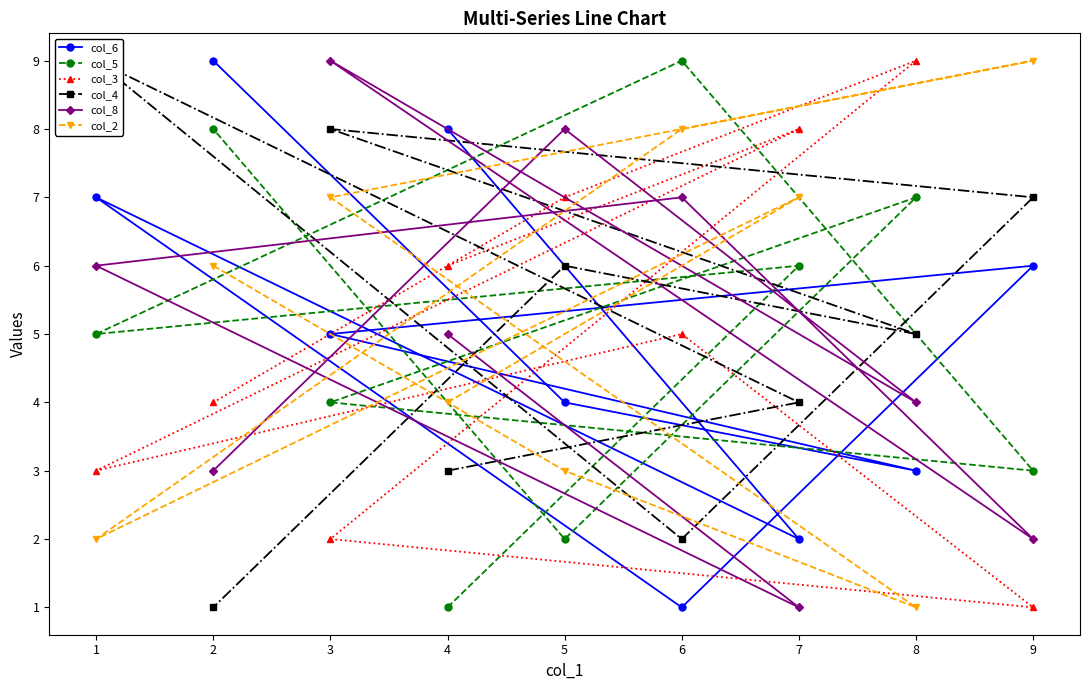

Between 6 and 5, which series saw the biggest shift?

col_5